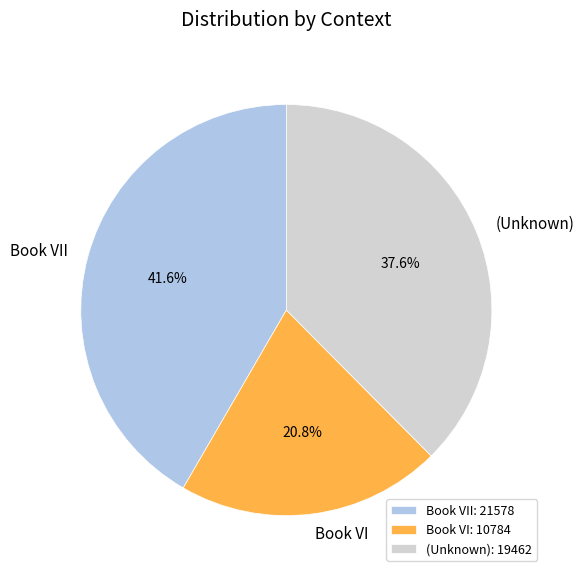

Does any single category account for the majority?

No